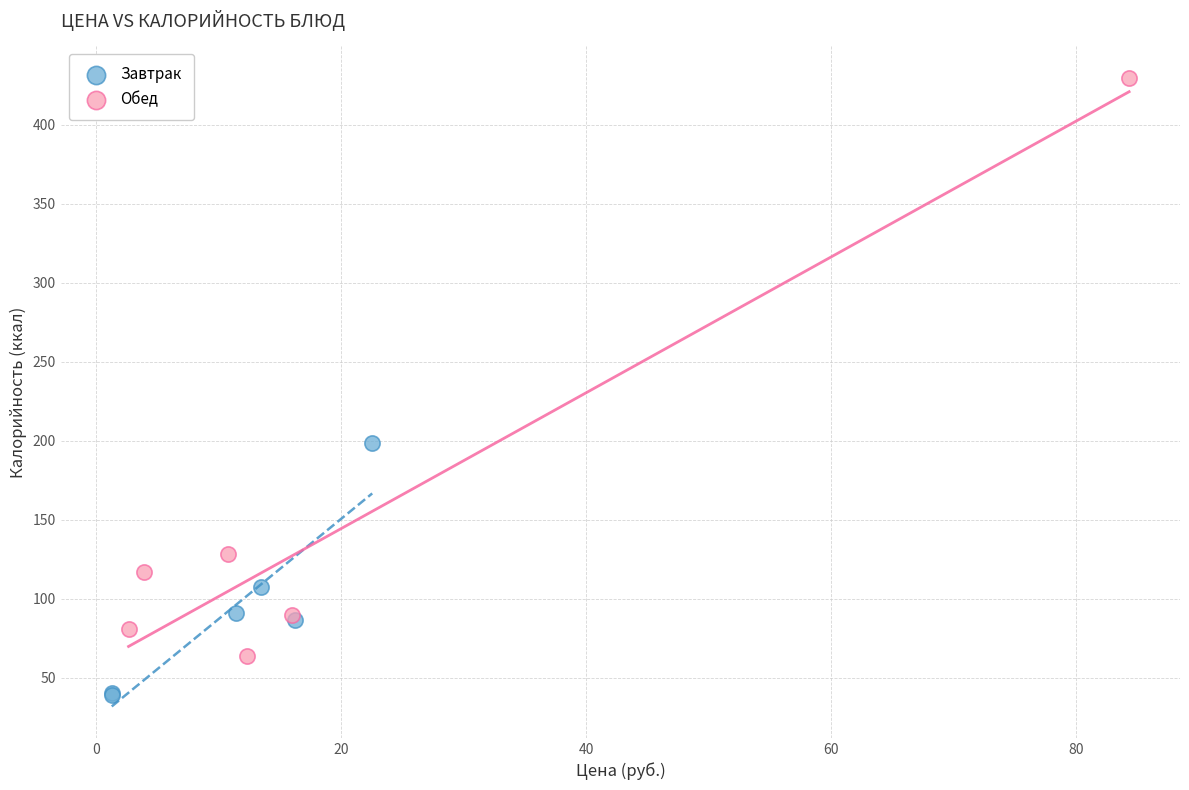

Which series has the widest spread of Y values?

Обед